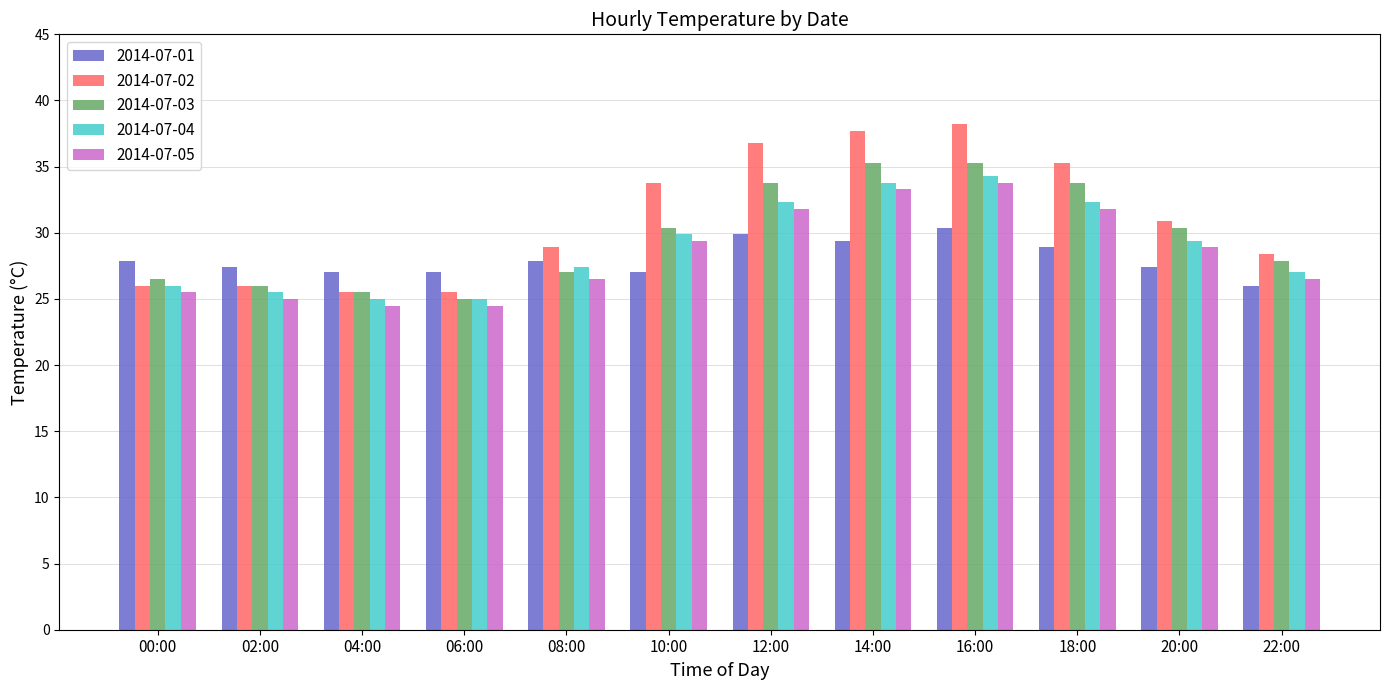

True or false: 2014-07-04 has a value of 20.0 at 16:00.

False